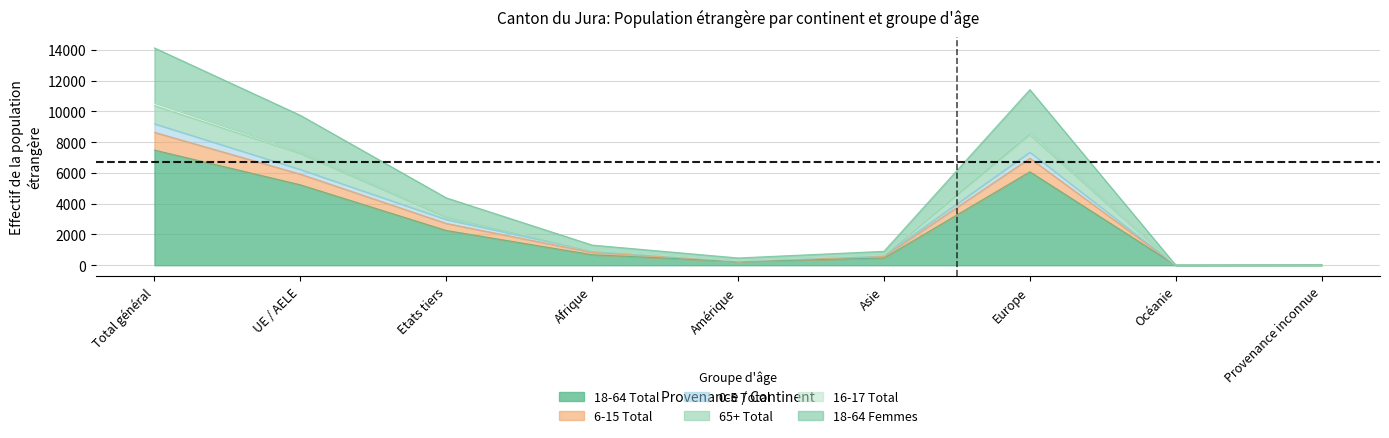

At which label does 18-64 Total first exceed 682?

Total général